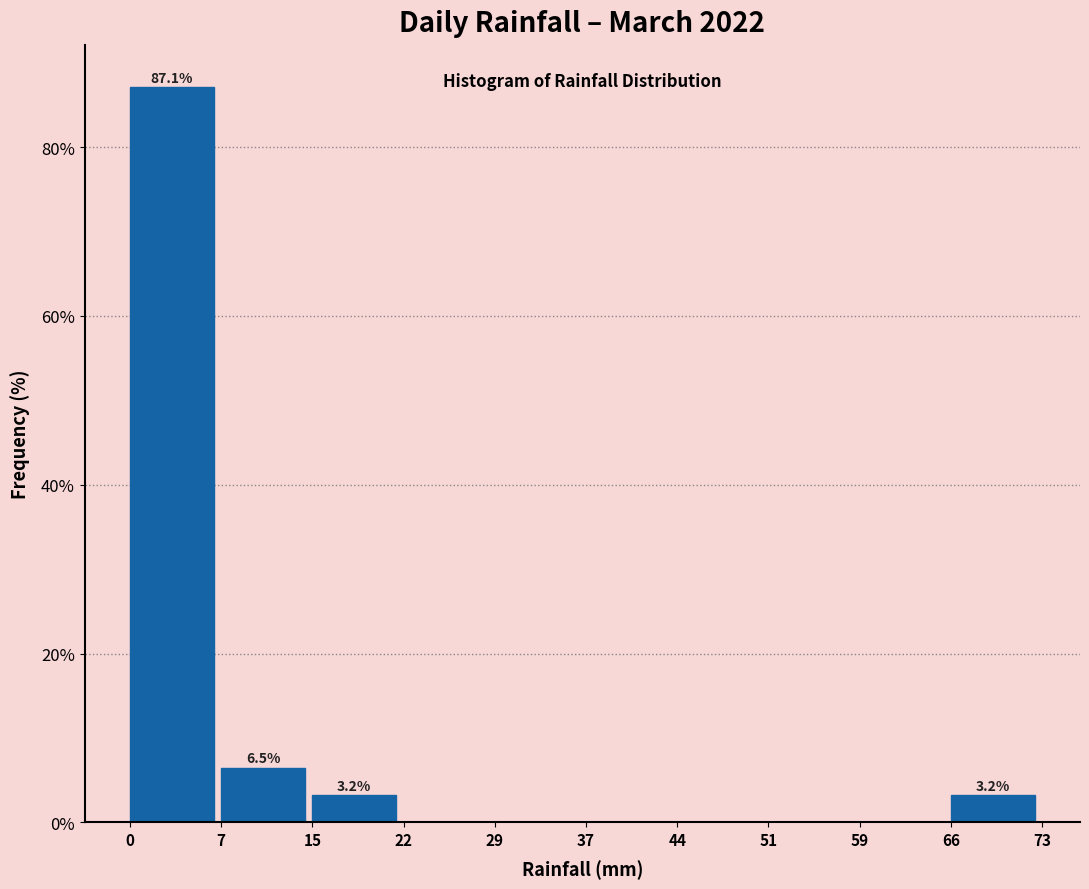

Which range on the x-axis has the tallest bar?

0 to 7